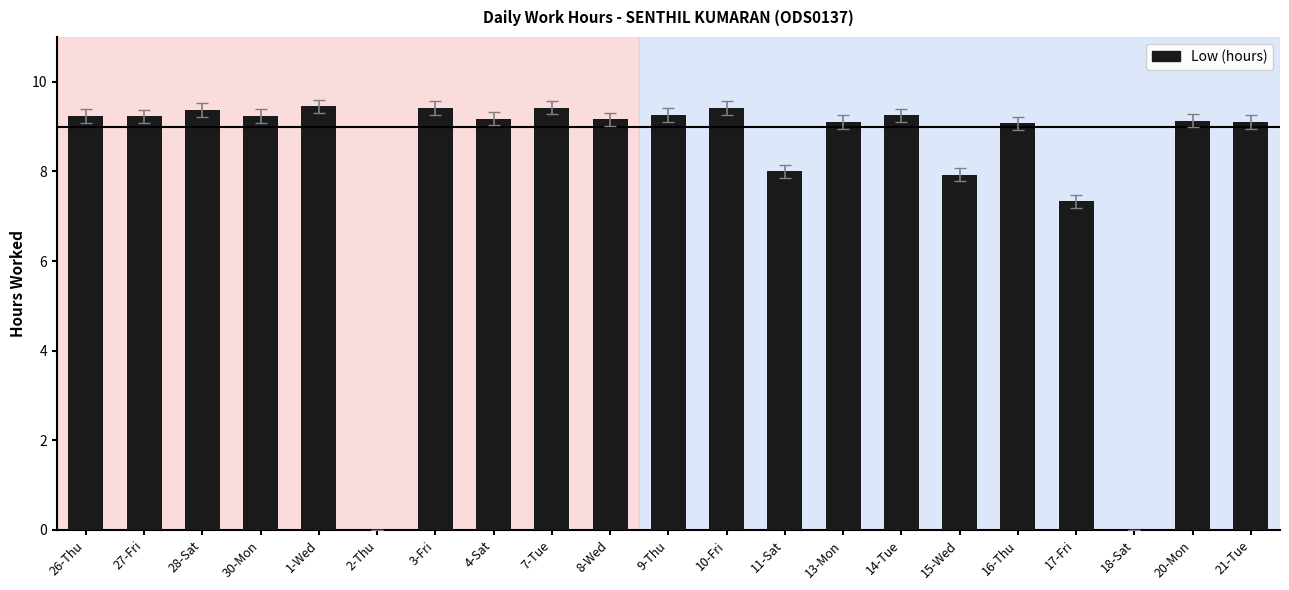

Where does the data first go above 9?

26-Thu